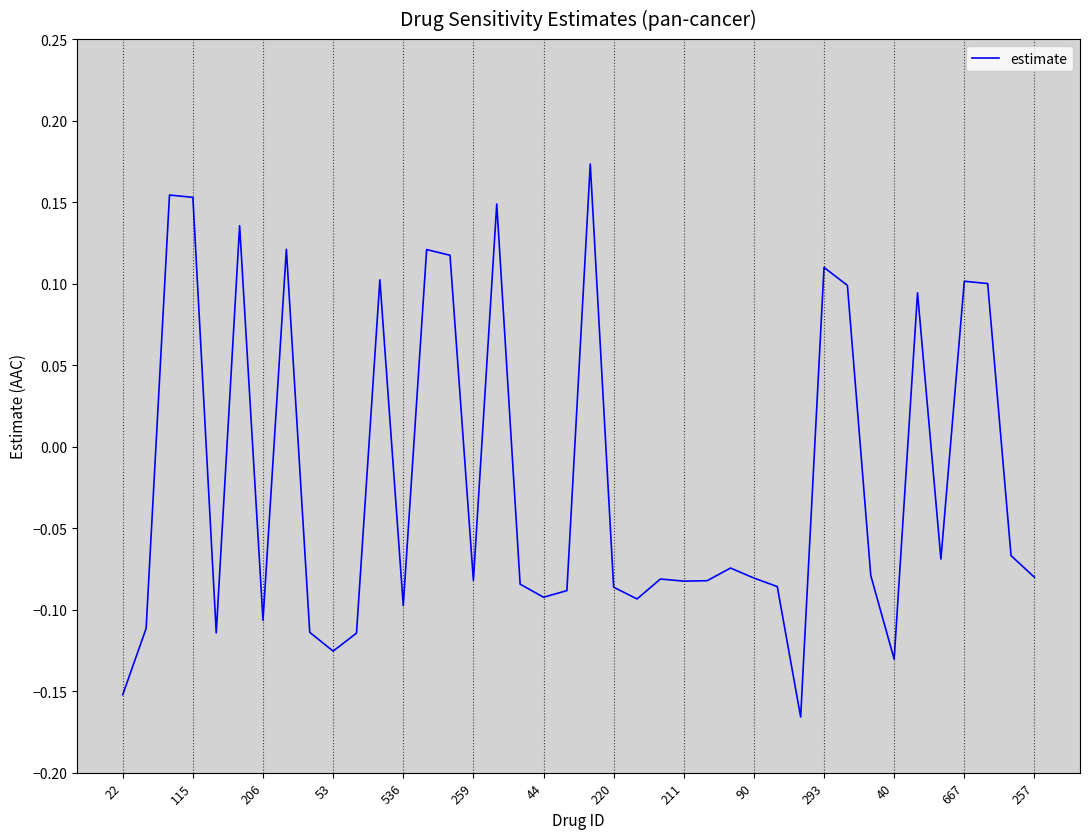

Reading right to left, transcribe all the data shown in this chart.

-0.1	-0.1	0.1	0.1	-0.1	0.1	-0.1	-0.1	0.1	0.1	-0.2	-0.1	-0.1	-0.1	-0.1	-0.1	-0.1	-0.1	-0.1	0.2	-0.1	-0.1	-0.1	0.1	-0.1	0.1	0.1	-0.1	0.1	-0.1	-0.1	-0.1	0.1	-0.1	0.1	-0.1	0.2	0.2	-0.1	-0.2